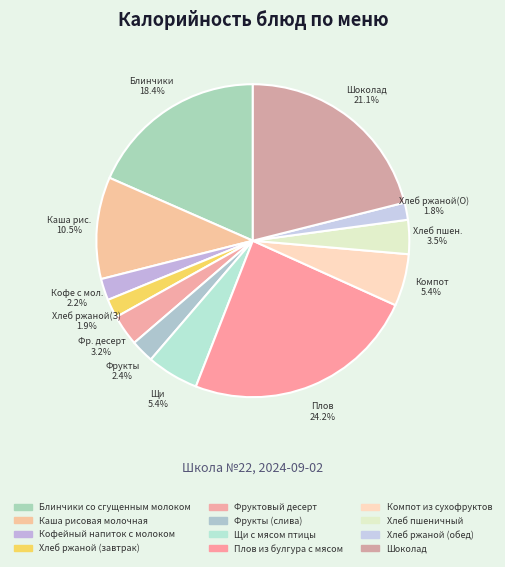

How many slices are in this pie chart?

12